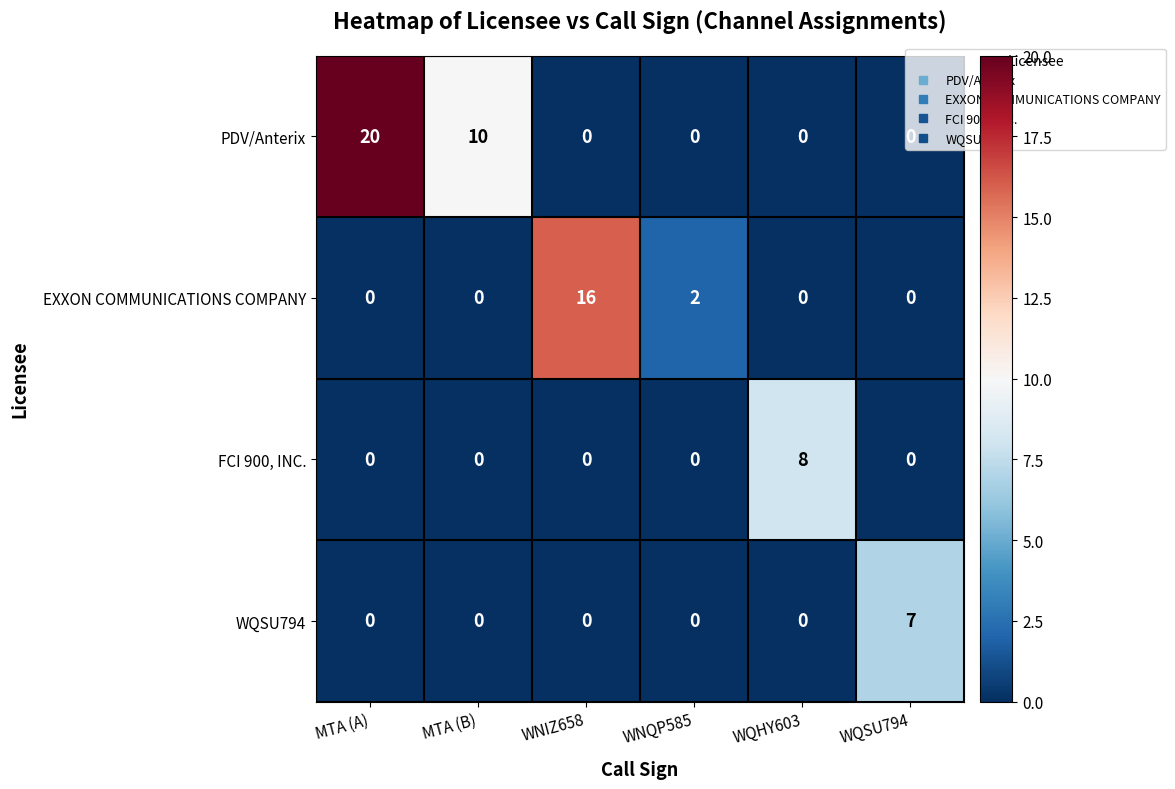

Rank the series by their maximum value, from lowest to highest.

WQSU794, FCI 900, INC., EXXON COMMUNICATIONS COMPANY, PDV/Anterix